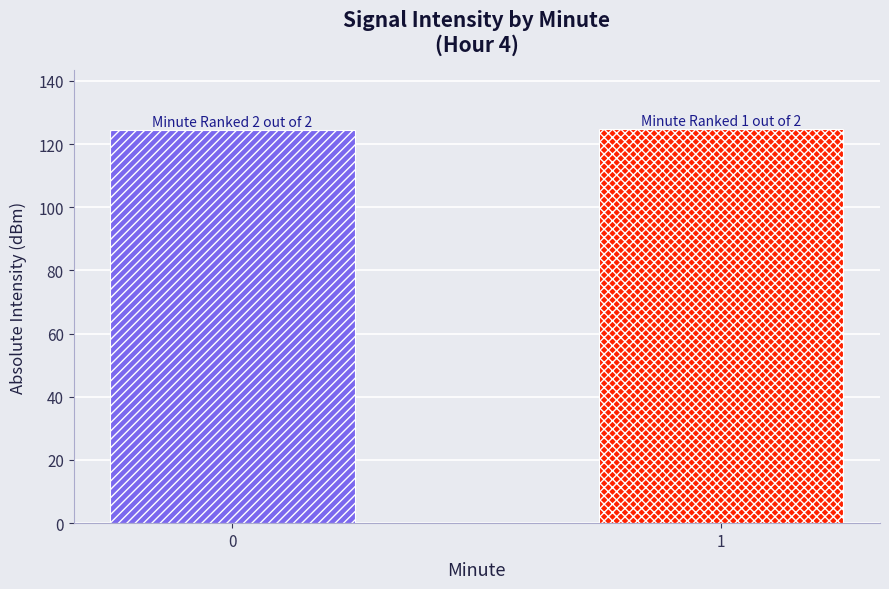

Read the value at 1.

124.6